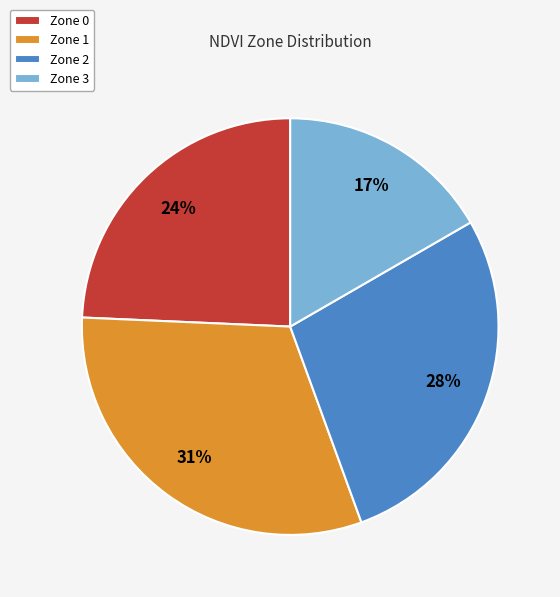

Which category has the biggest portion of the pie?

Zone 1